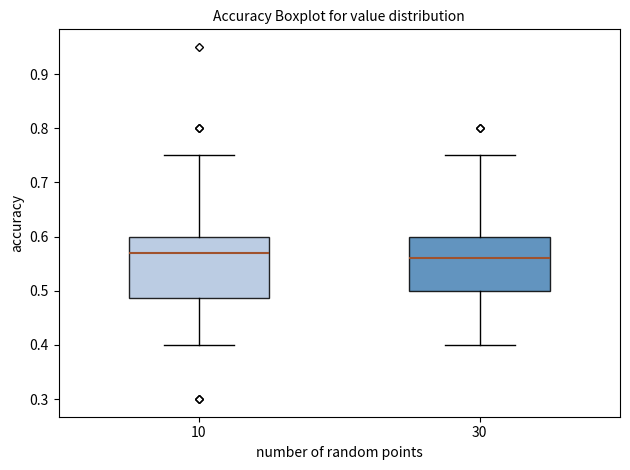

Comparing the boxes themselves (not the whiskers), which one is the tallest?

10